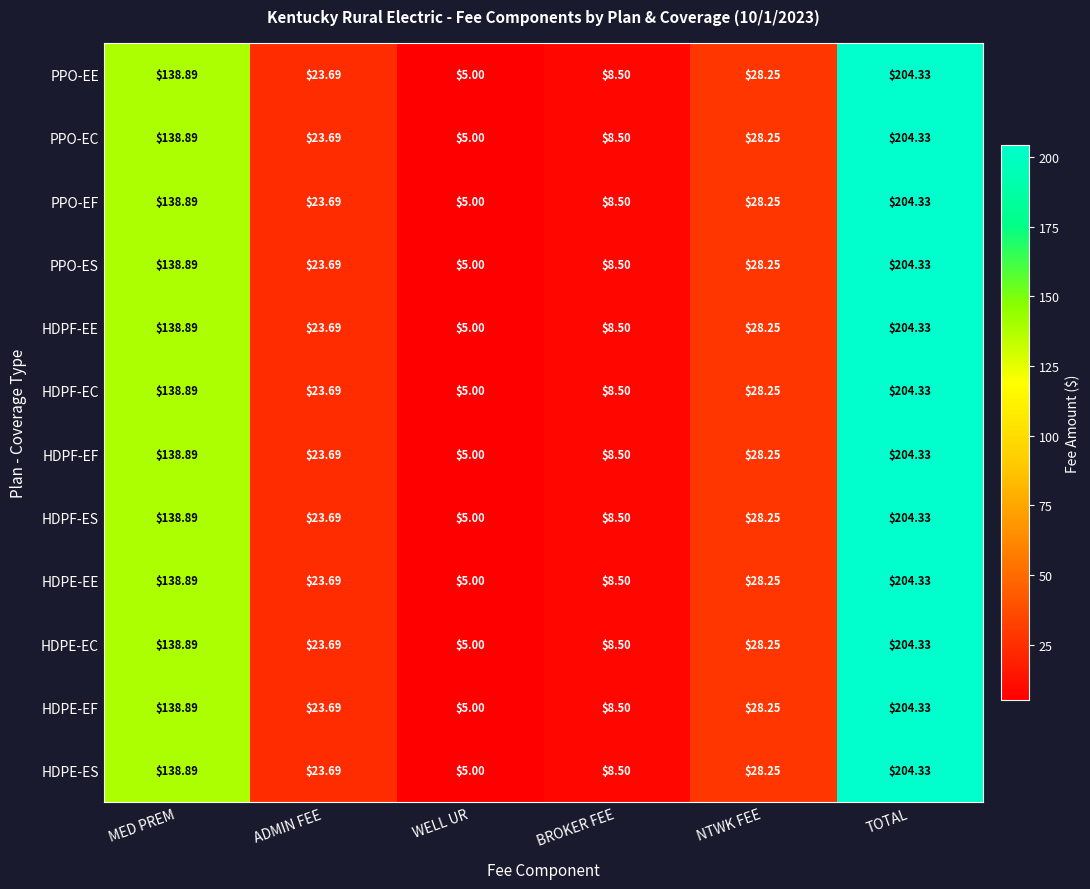

Which category has the lowest value in the HDPE-EF series?

WELL UR